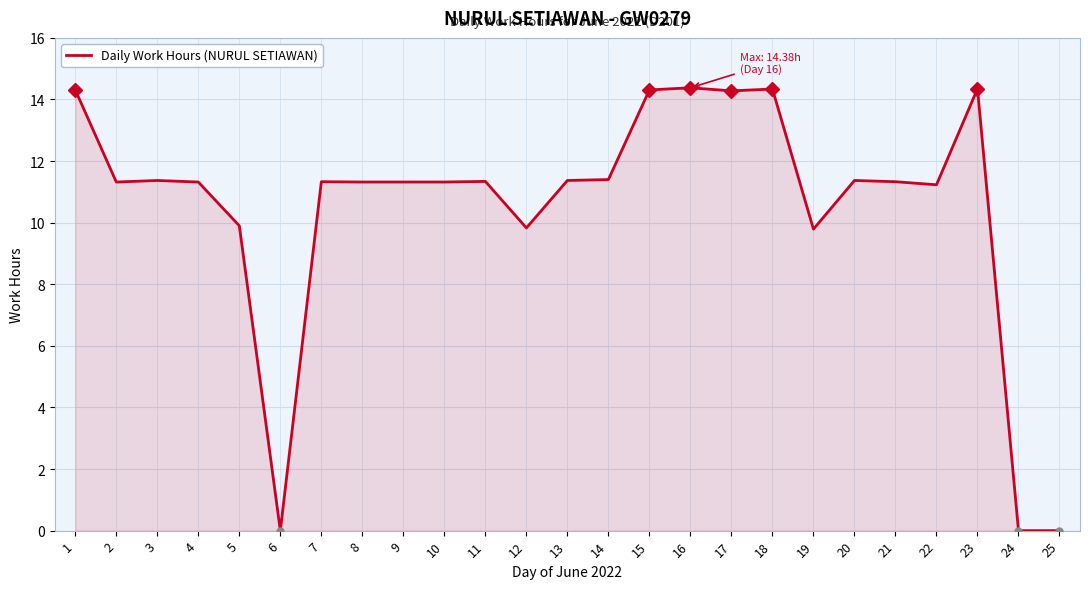

The chart shows a value of 11.3 at 4. True or false?

True